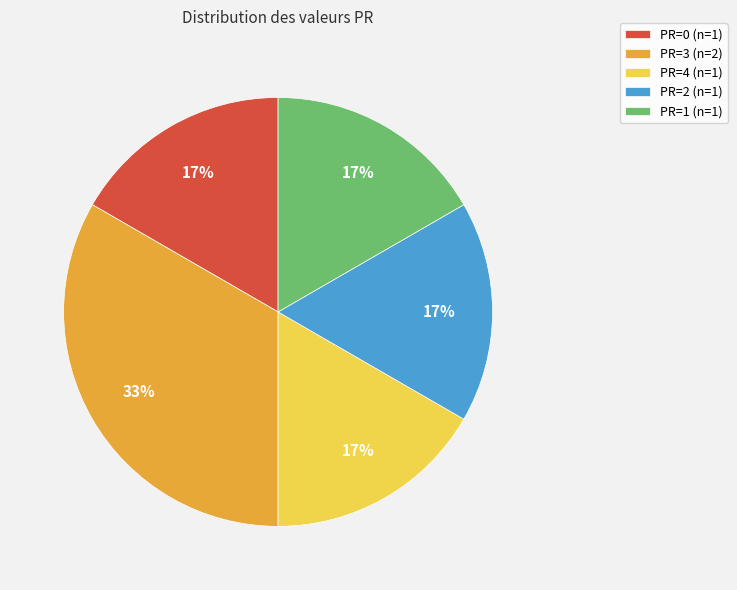

Which slice is the largest?

PR=3 (n=2)